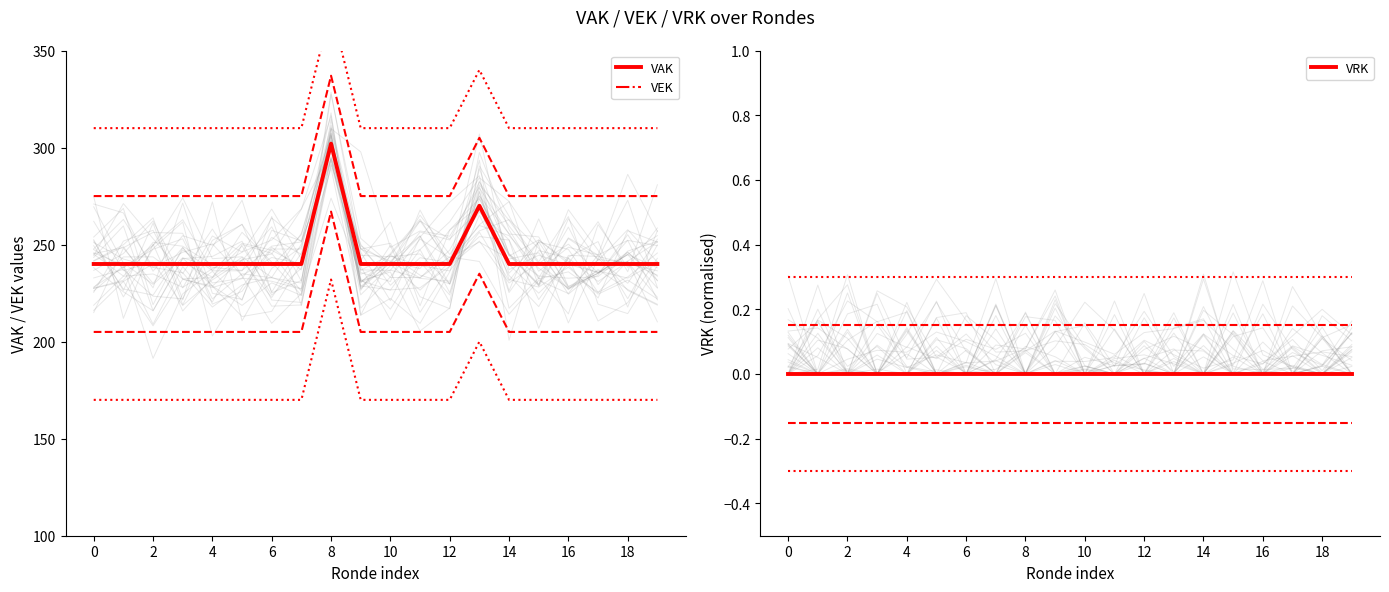

Read the VAK value at 10, to the nearest 5.

240